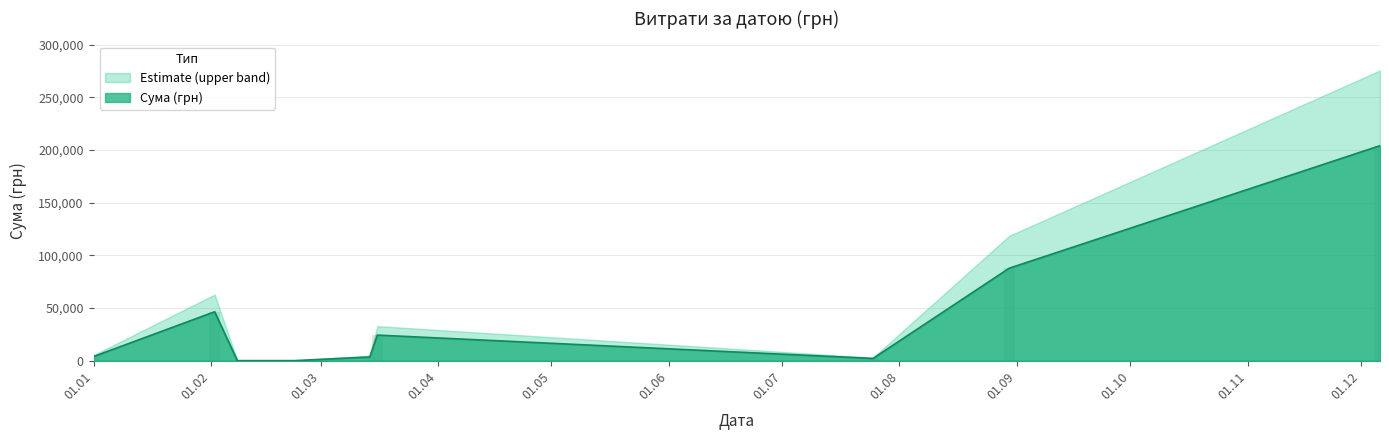

The chart shows a value of 1284.6 at 28. True or false?

True